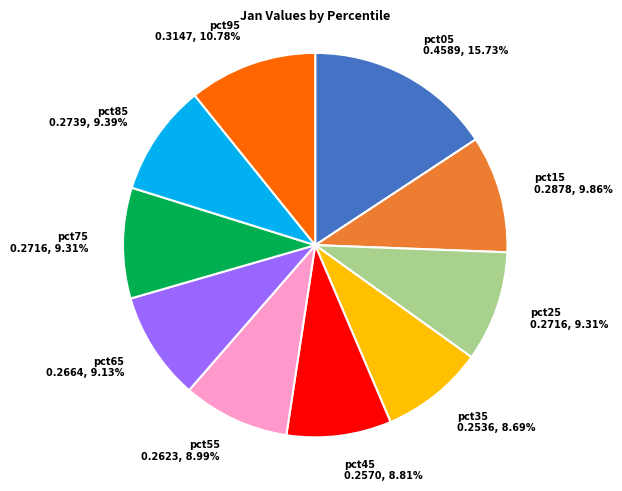

Does pct05 0.4589, 15.73% represent more than half of the total?

No